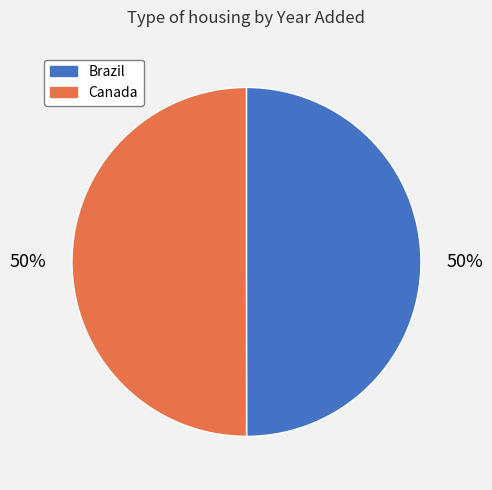

Is it true that Brazil is 60% of the pie?

False